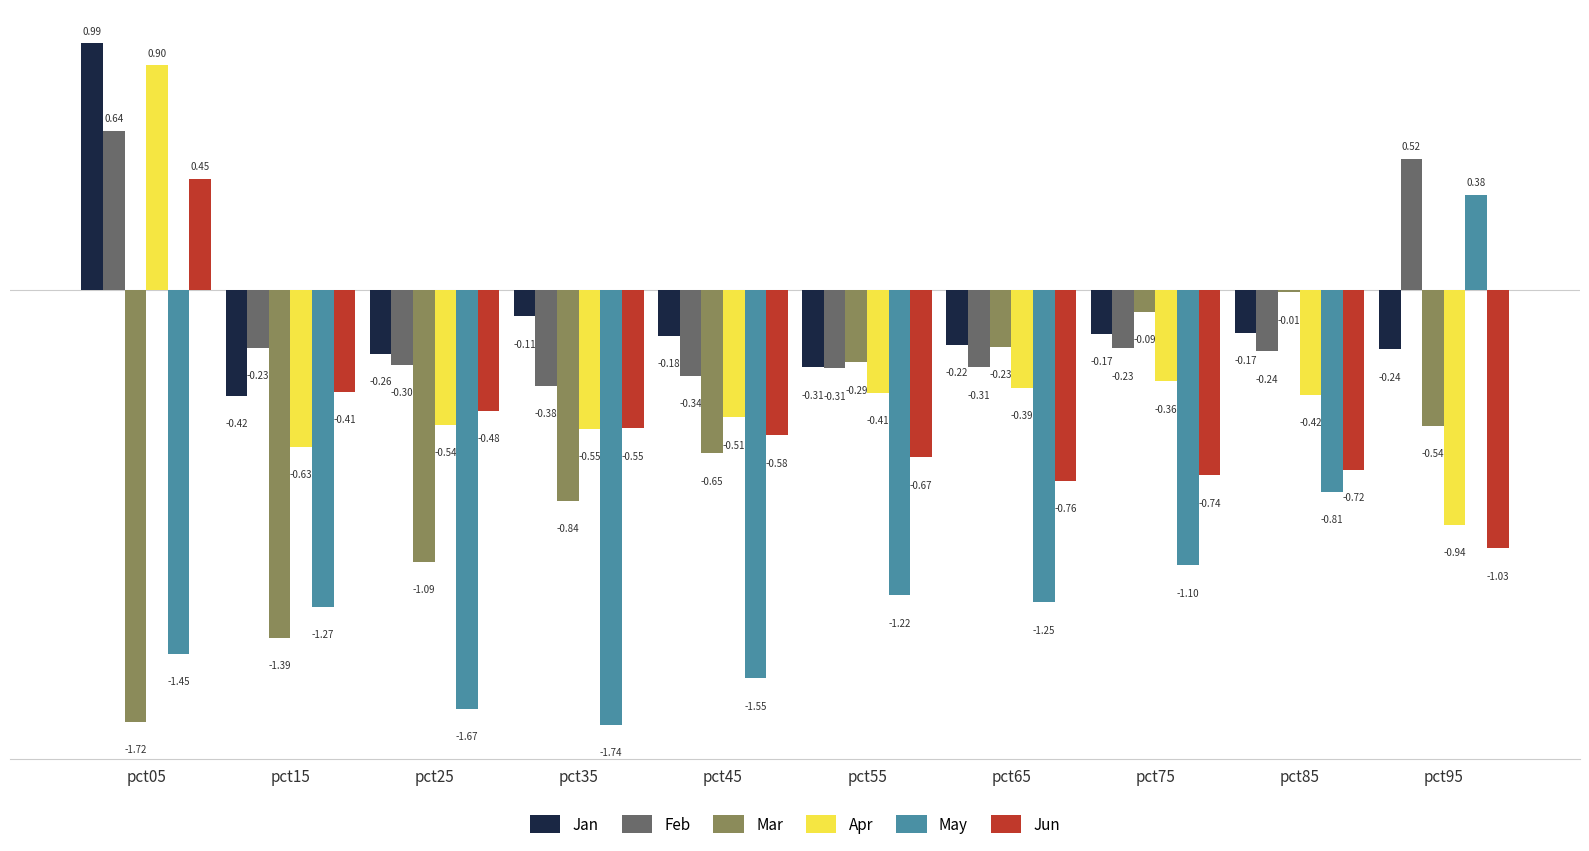

At which category is the sum across all series the highest?

pct05